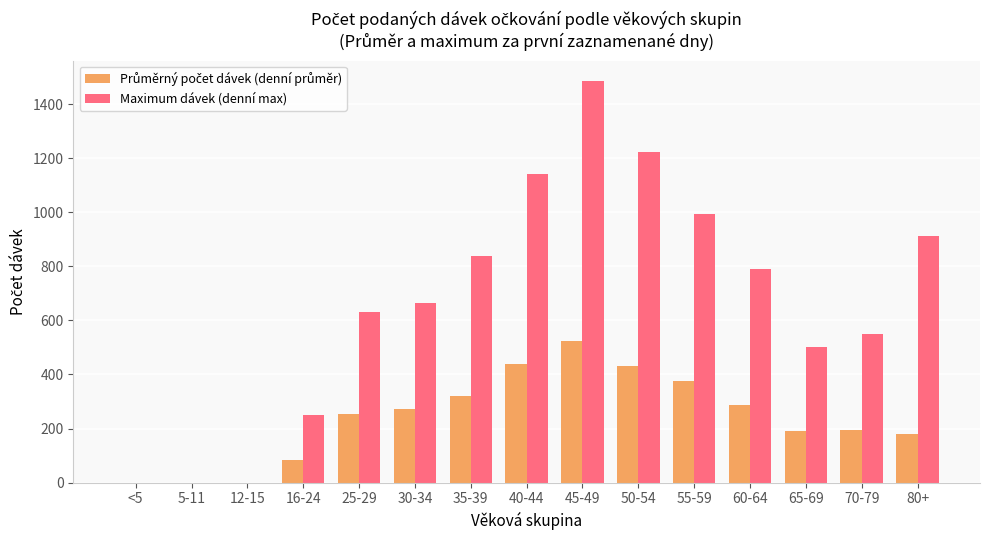

Are the bars horizontal?

No